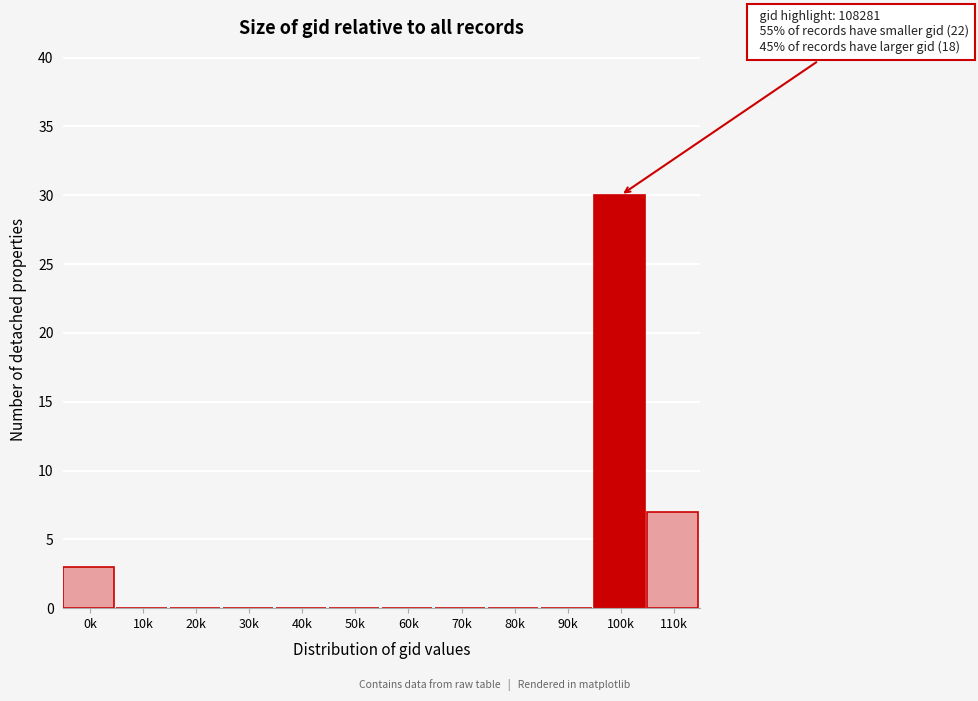

Reading left to right, extract all data points from this chart.

0k=3	10k=0	20k=0	30k=0	40k=0	50k=0	60k=0	70k=0	80k=0	90k=0	100k=30	110k=7